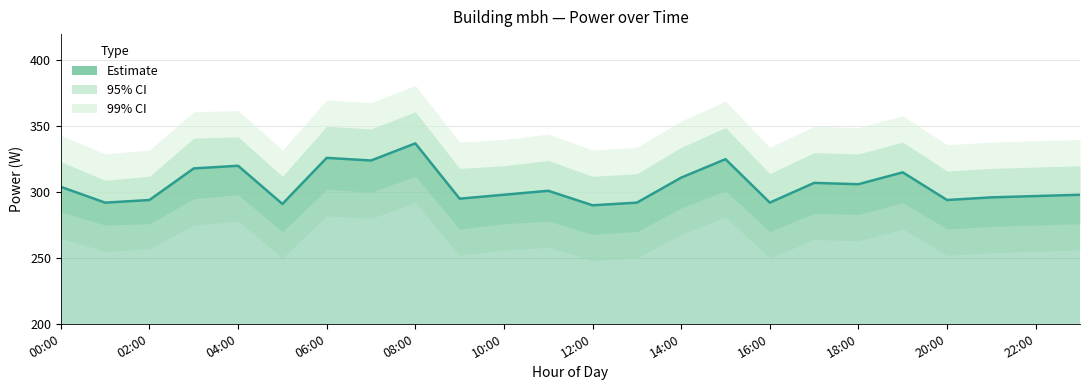

Rank the categories by value from highest to lowest.

08:00, 06:00, 15:00, 07:00, 04:00, 03:00, 19:00, 14:00, 17:00, 18:00, 00:00, 11:00, 10:00, 23:00, 22:00, 21:00, 09:00, 02:00, 20:00, 01:00, 13:00, 16:00, 05:00, 12:00